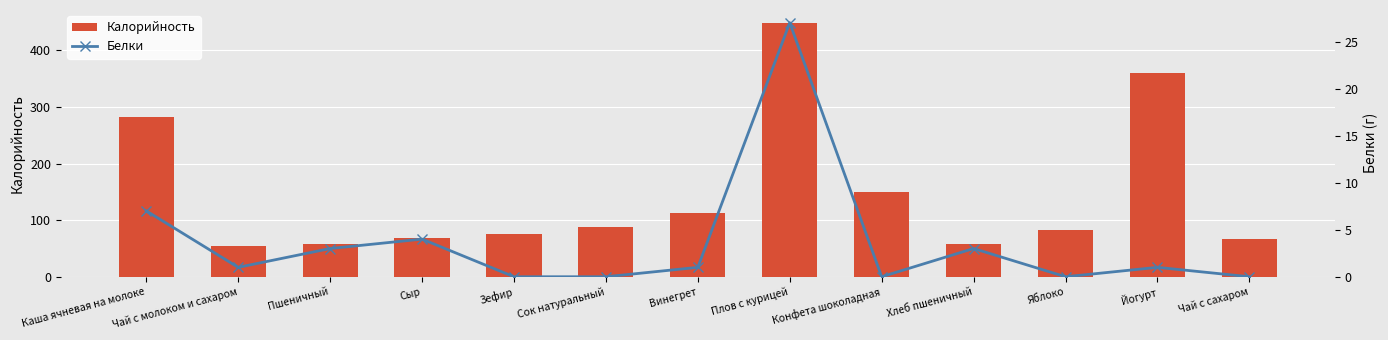

What is the approximate value of Калорийность at Пшеничный?

58